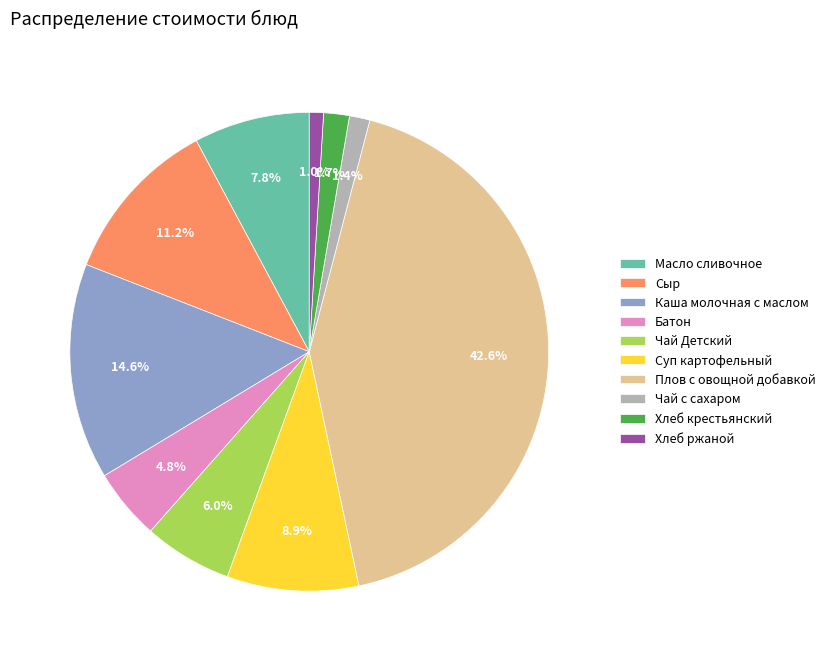

What portion of the pie excludes Чай Детский?

94.0%